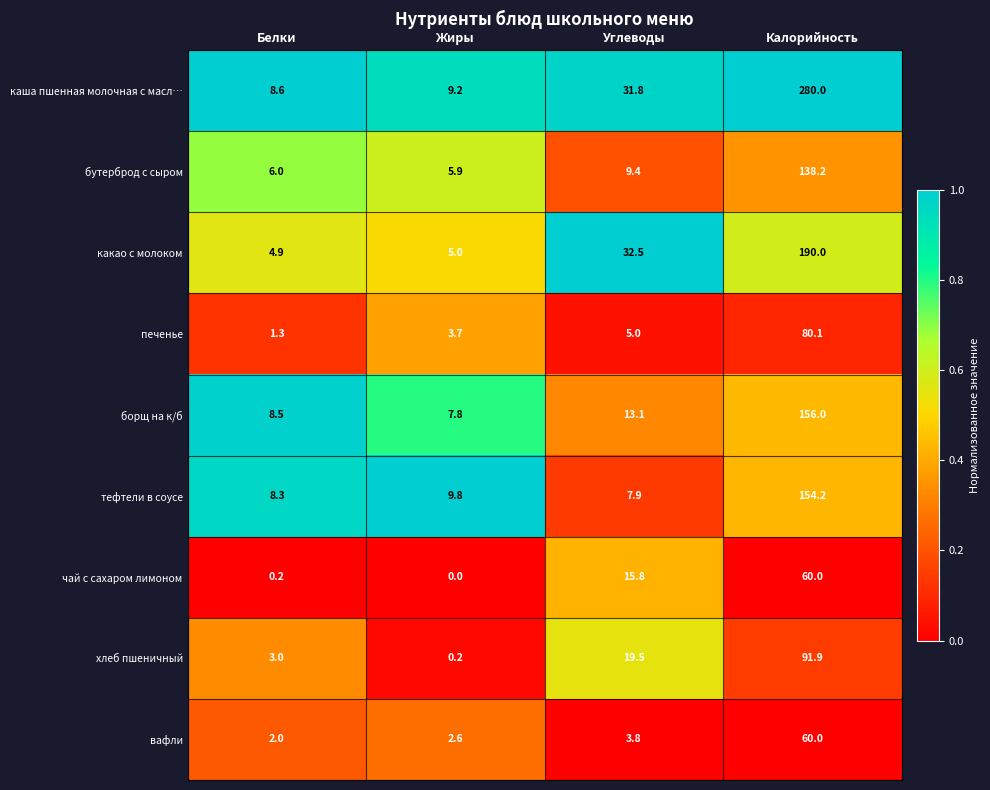

What is the total value across all series at Жиры?

44.2